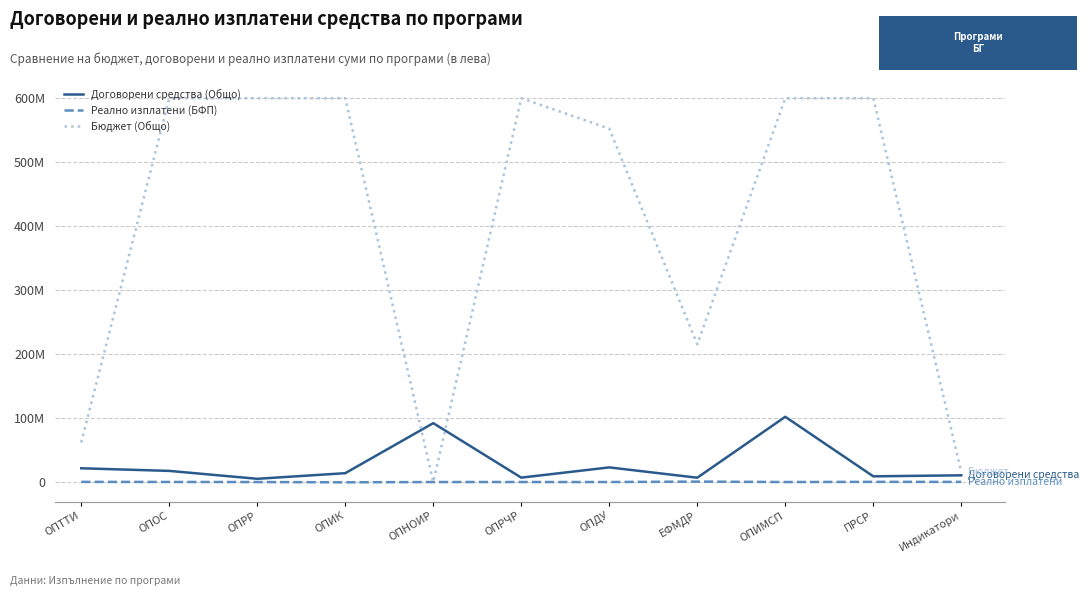

Which series has the largest total across all categories?

Бюджет (Общо)